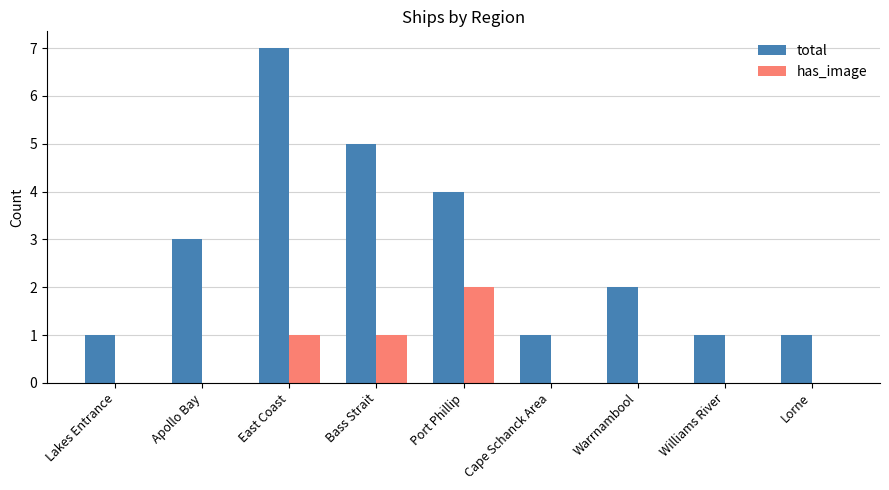

Which series has the widest spread of values?

total